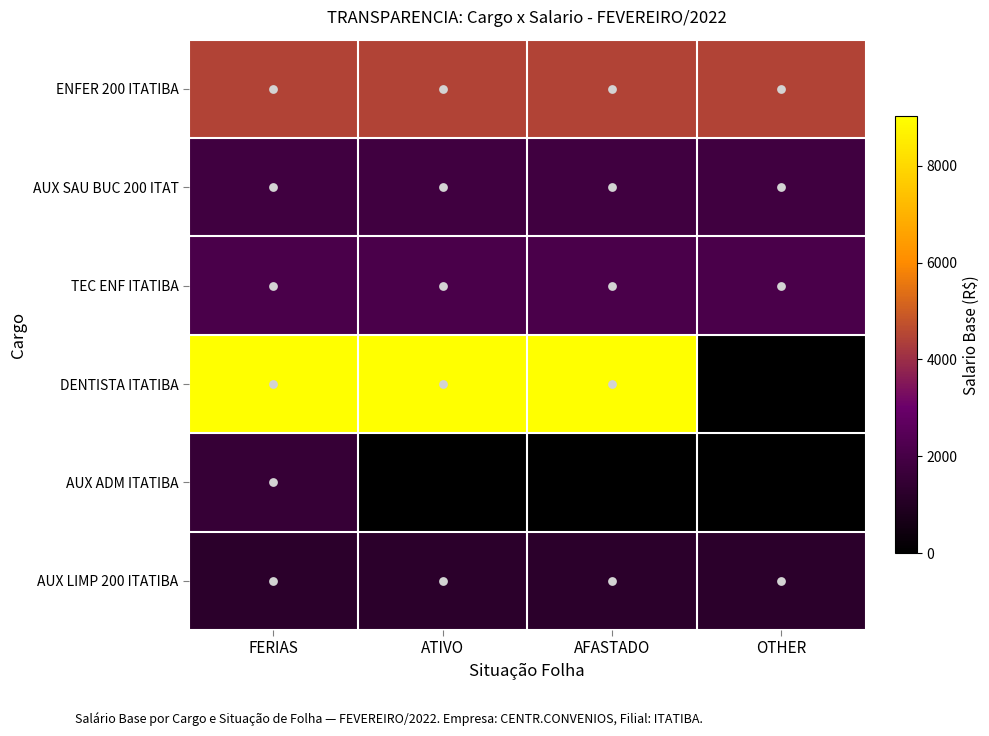

Between AFASTADO and OTHER, which is larger?

AFASTADO